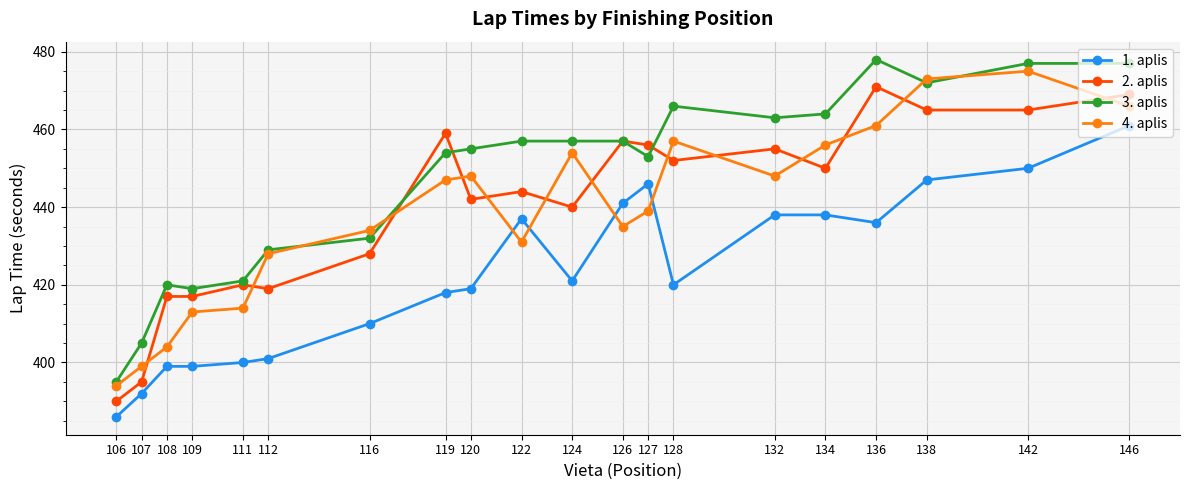

The 1. aplis series shows 611 at 136. True or false?

False